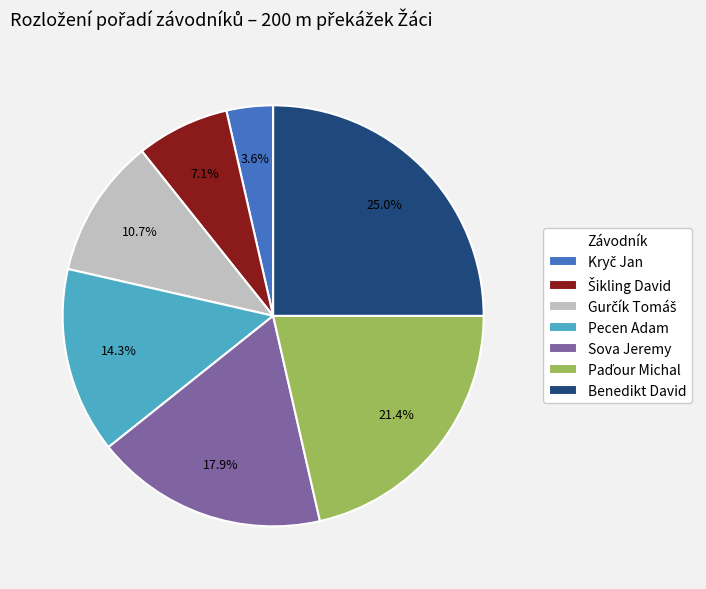

How much of the chart is everything except Benedikt David?

75.0%